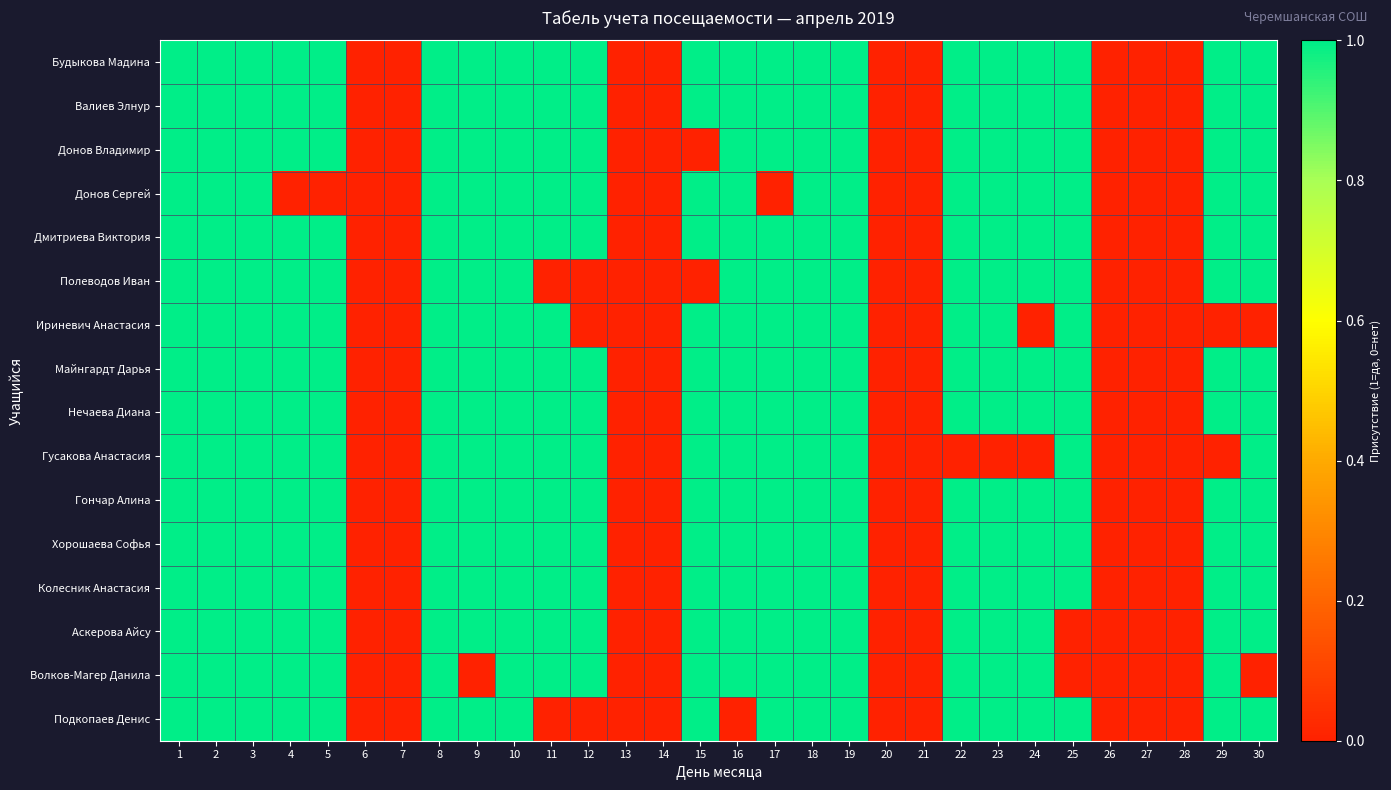

At which category is the sum across all series the highest?

1